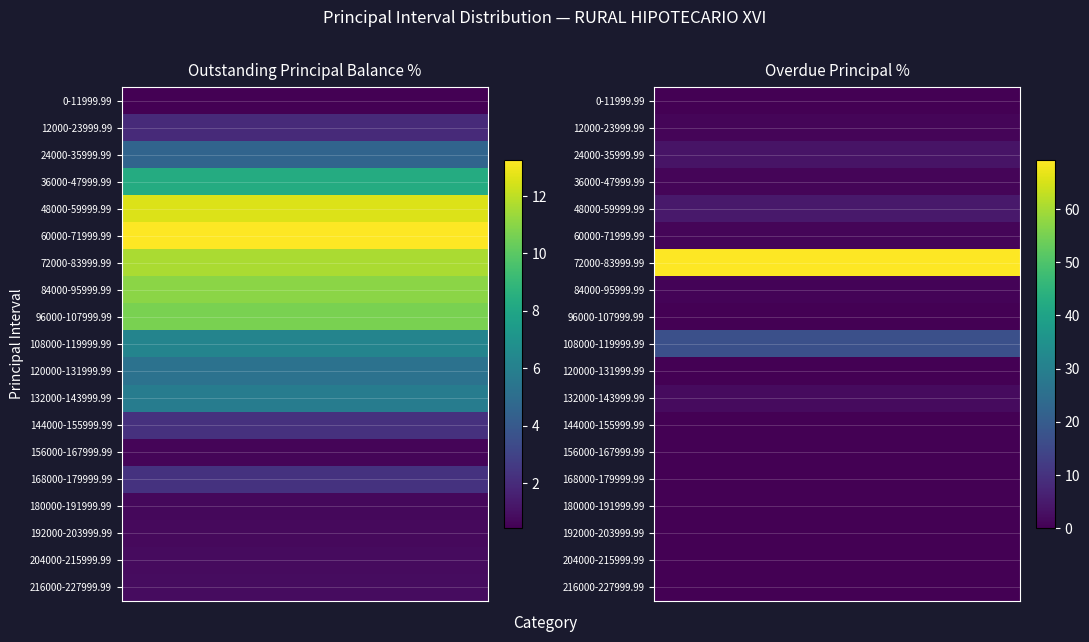

What is the maximum value shown in the chart?

69.2